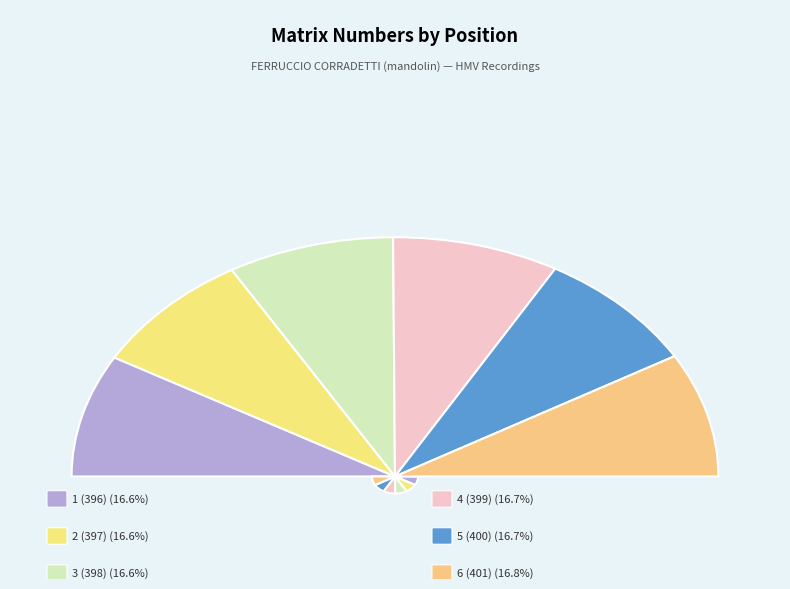

Which category has the biggest portion of the pie?

6 (401)